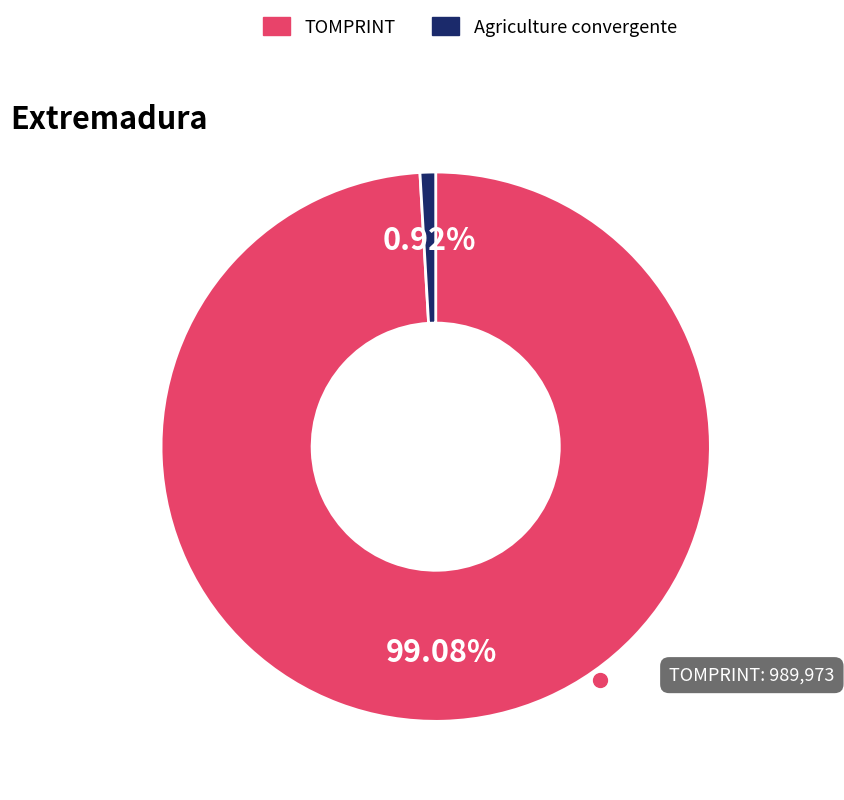

Does any single category account for the majority?

Yes